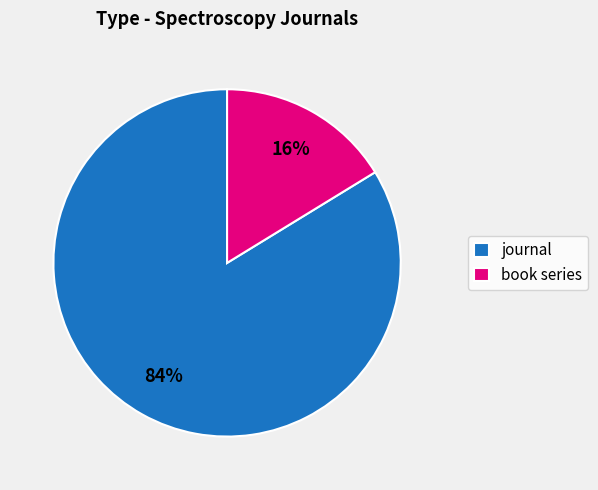

Which slice is the smallest?

book series